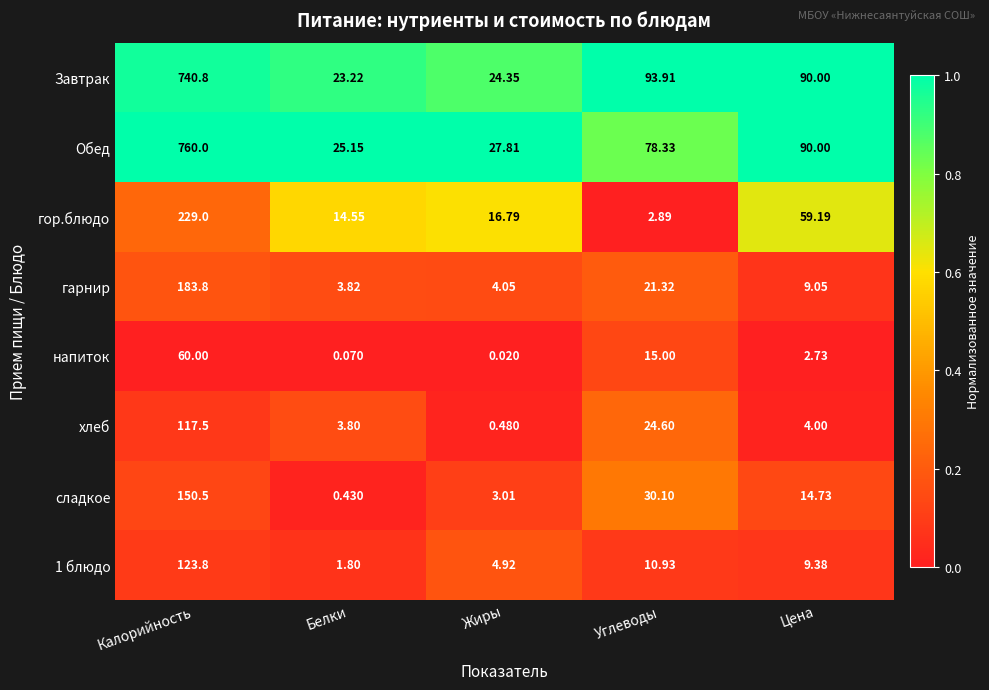

Which series has the widest spread of values?

Обед